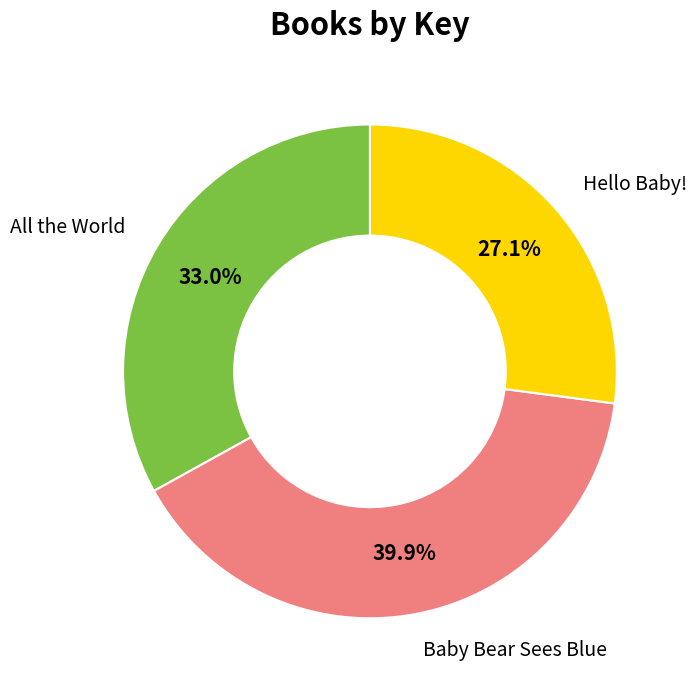

How many segments does this pie chart have?

3